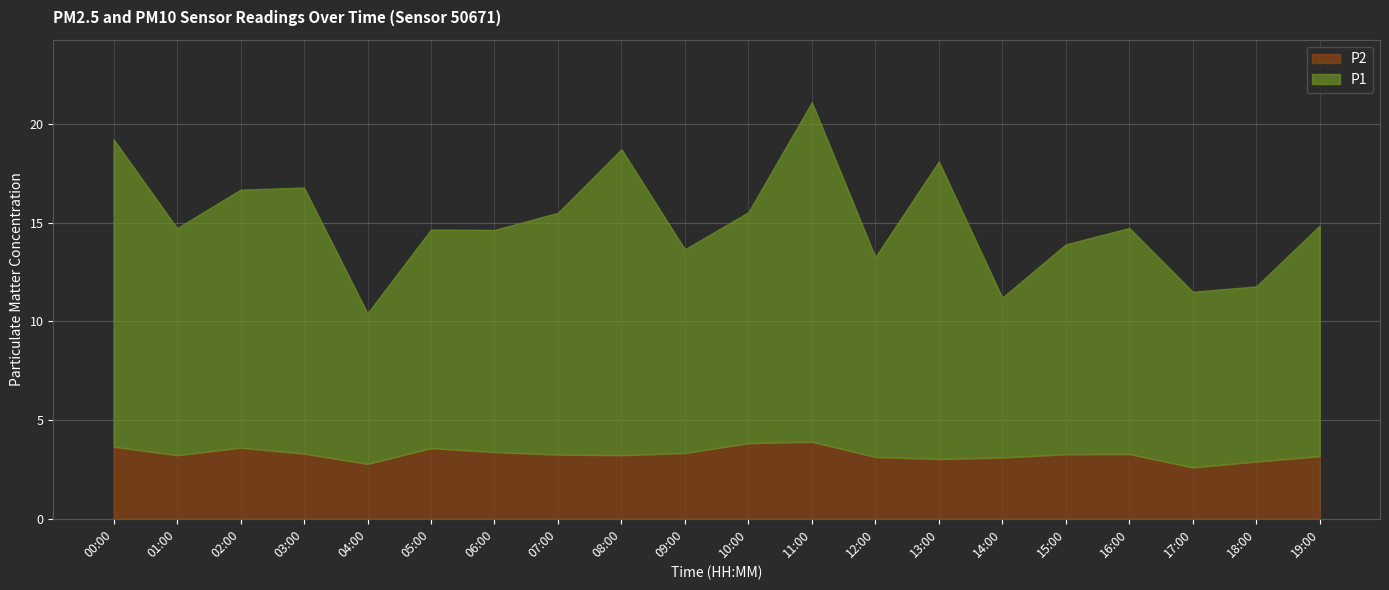

What is the minimum value for P1?

7.6